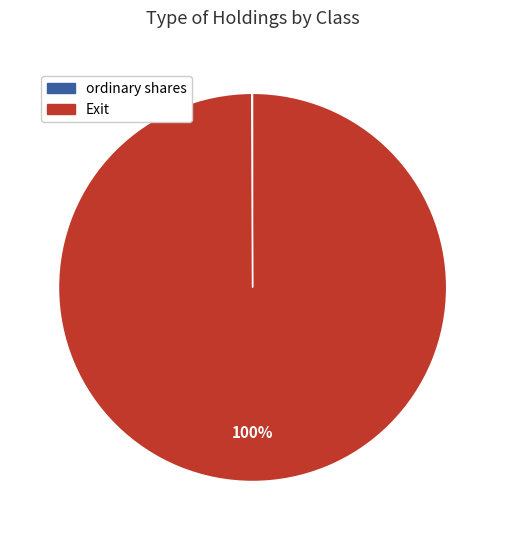

To the nearest percent, what is the average slice percentage?

50%